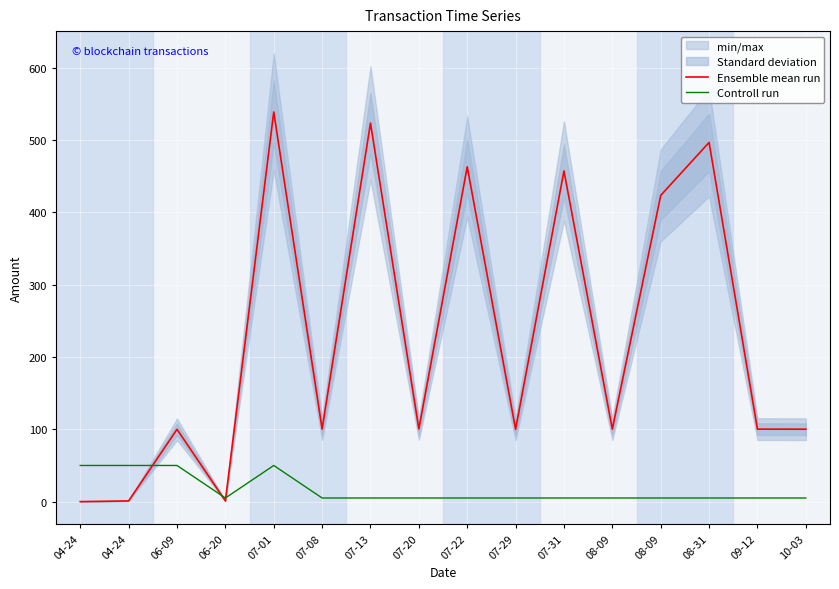

True or false: Controll run has a value of 1.9 at 09-12.

False